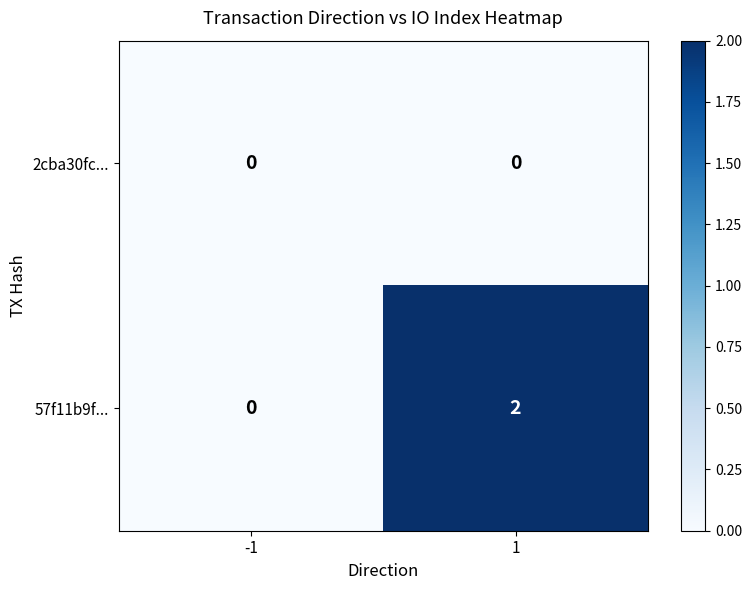

List the series in order of their overall mean, lowest first.

2cba30fc..., 57f11b9f...